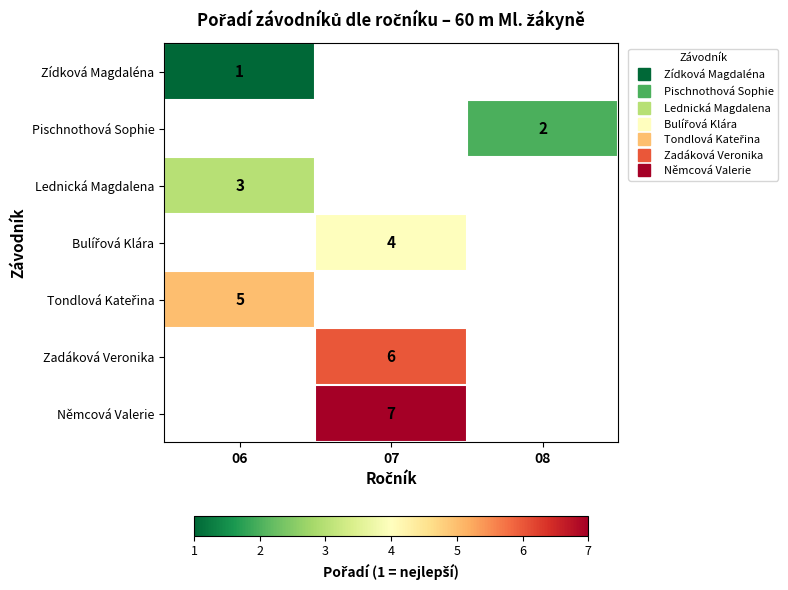

What is the greatest value displayed?

7.0